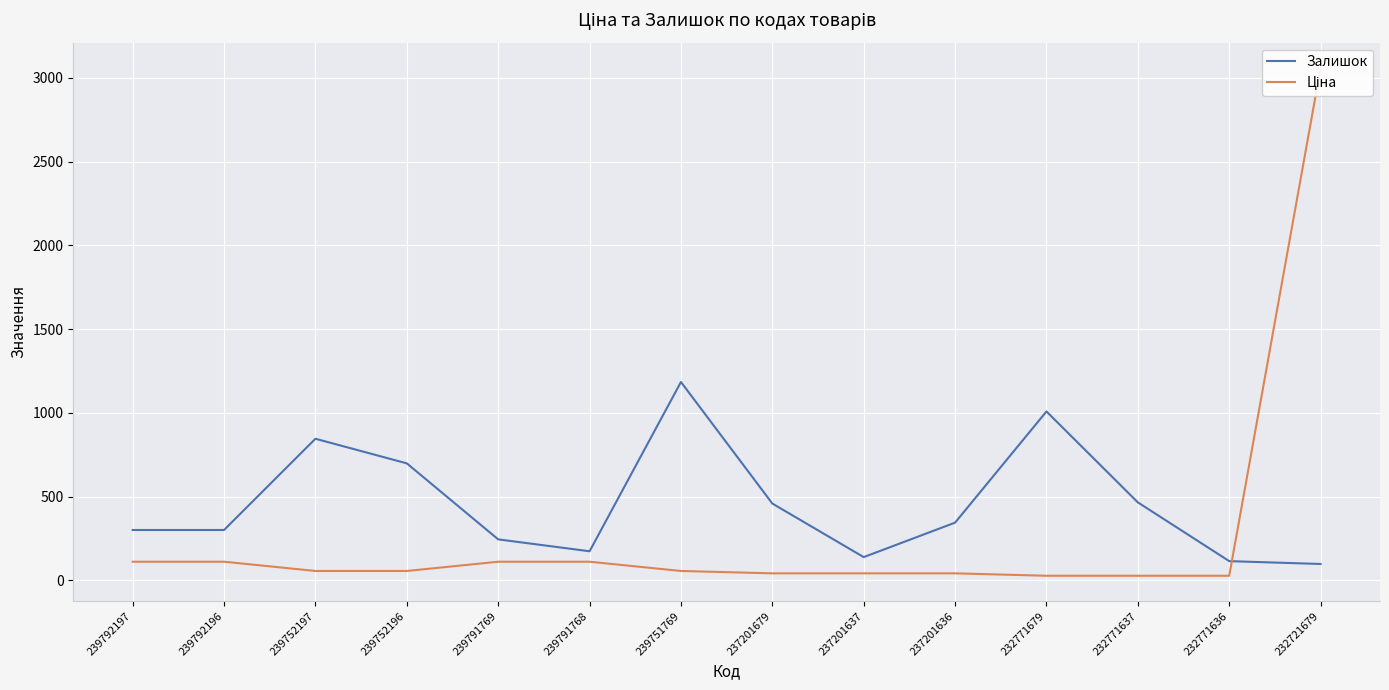

What is the minimum value shown in the chart?

26.7